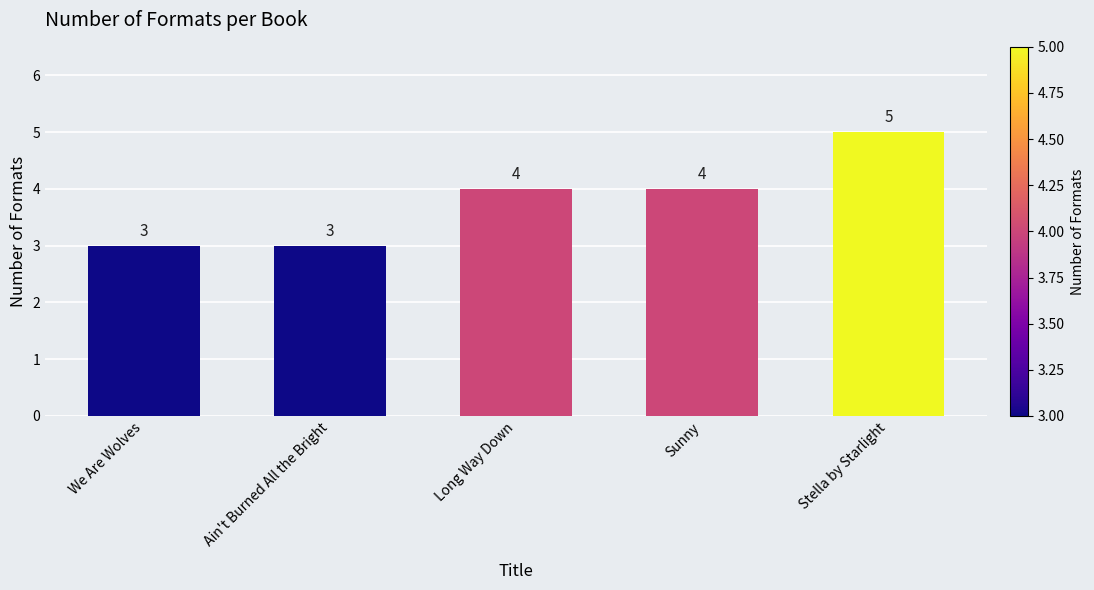

Count the number of categories in the chart.

5